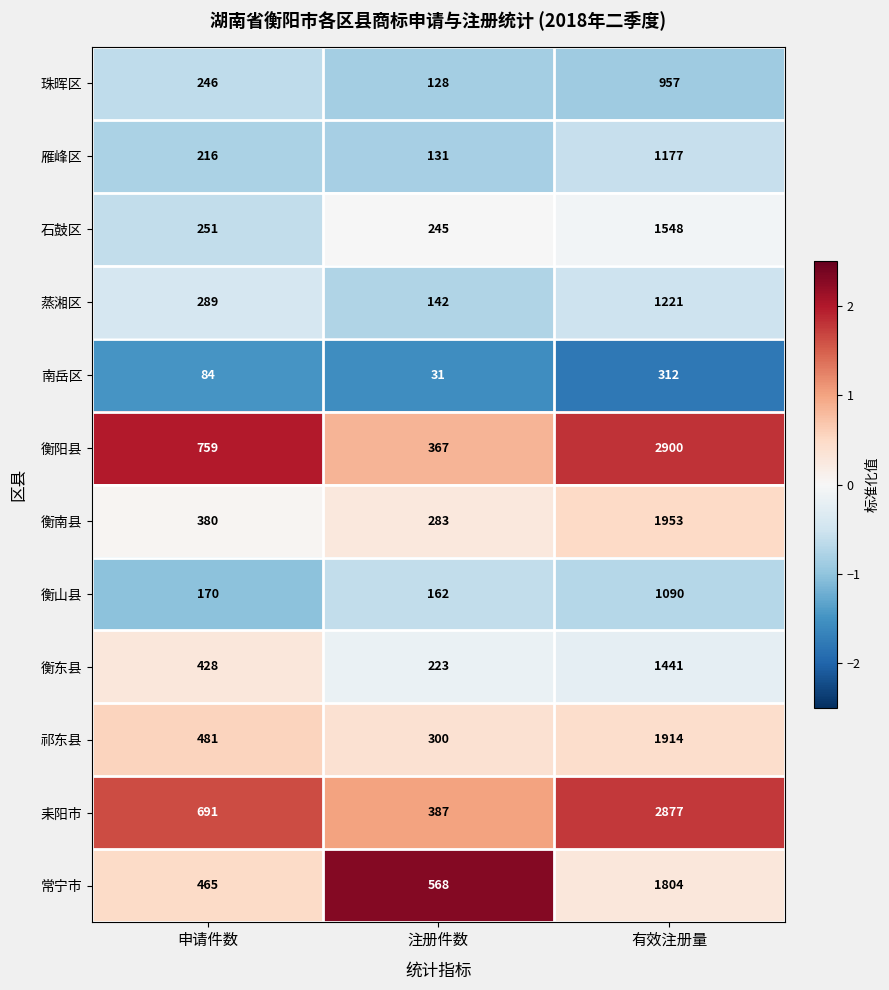

What is the minimum value shown in the chart?

31